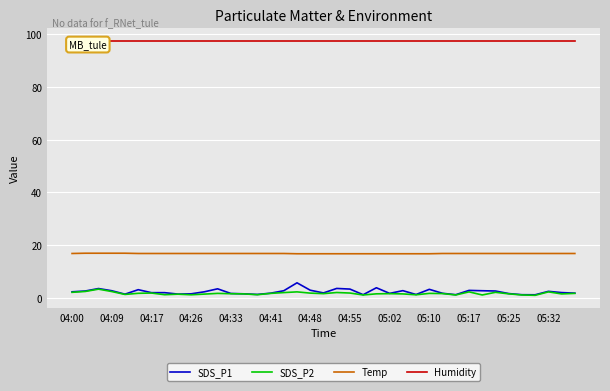

What is the smallest value displayed?

1.1